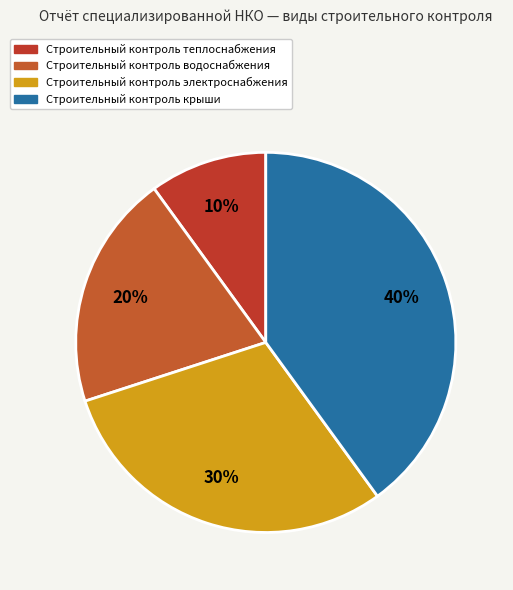

How many slices are in this pie chart?

4